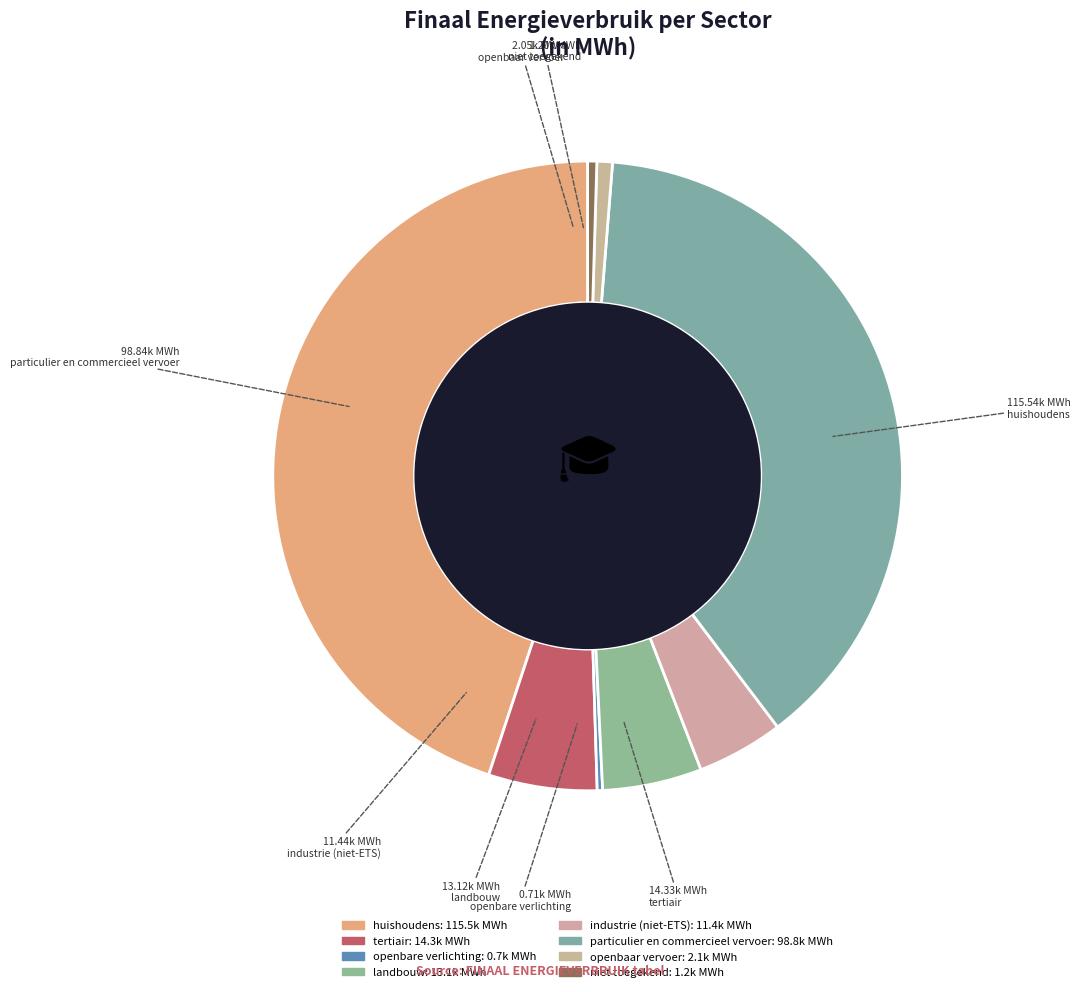

Is there any slice that represents more than half of the pie?

No